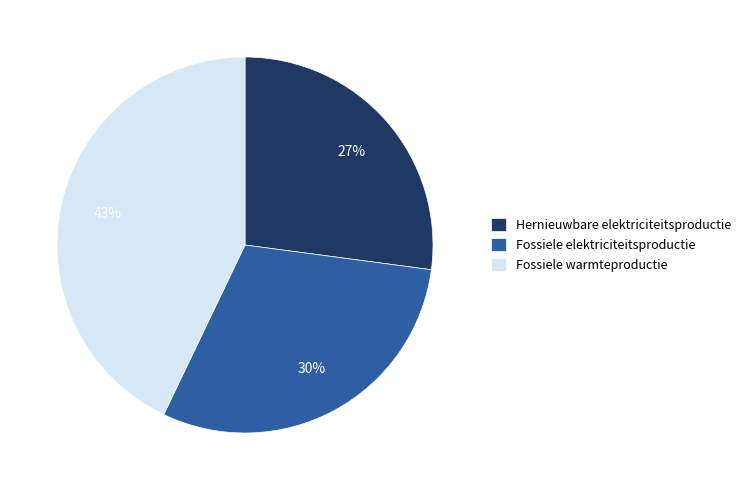

Which slice is the largest?

Fossiele warmteproductie